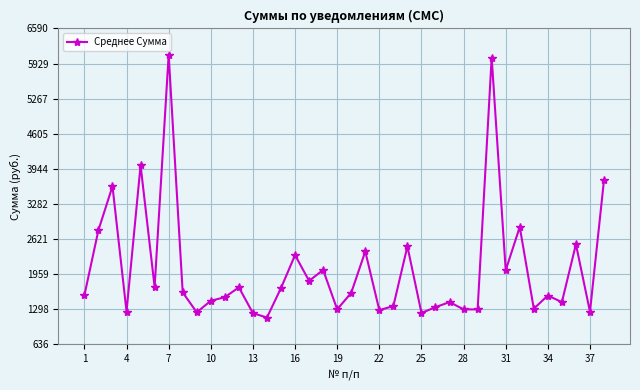

What is the value of the 29th point from the left?

1286.6